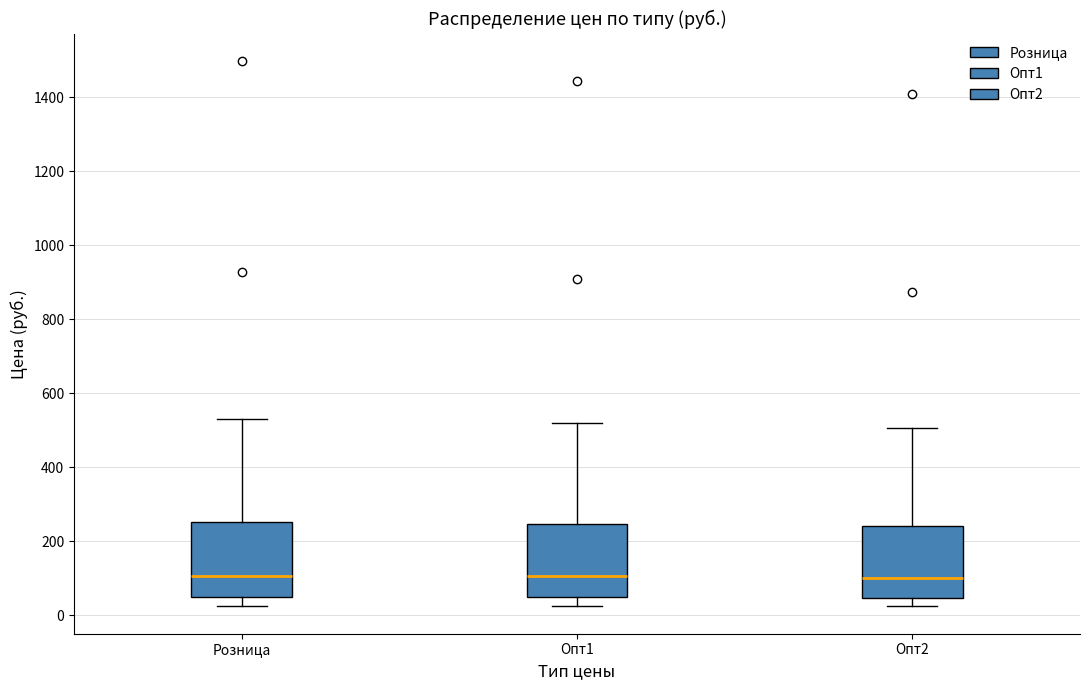

Reading left to right, transcribe this box plot: for each box, give where its median line is, the range the box spans, and where its two whiskers end, as read against the y-axis. The values are not printed on the chart, so give them approximately, as read against the axis.

Розница: median 100, box 40 to 260, whiskers 20 to 540
Опт1: median 100, box 40 to 240, whiskers 20 to 520
Опт2: median 100, box 40 to 240, whiskers 20 to 500